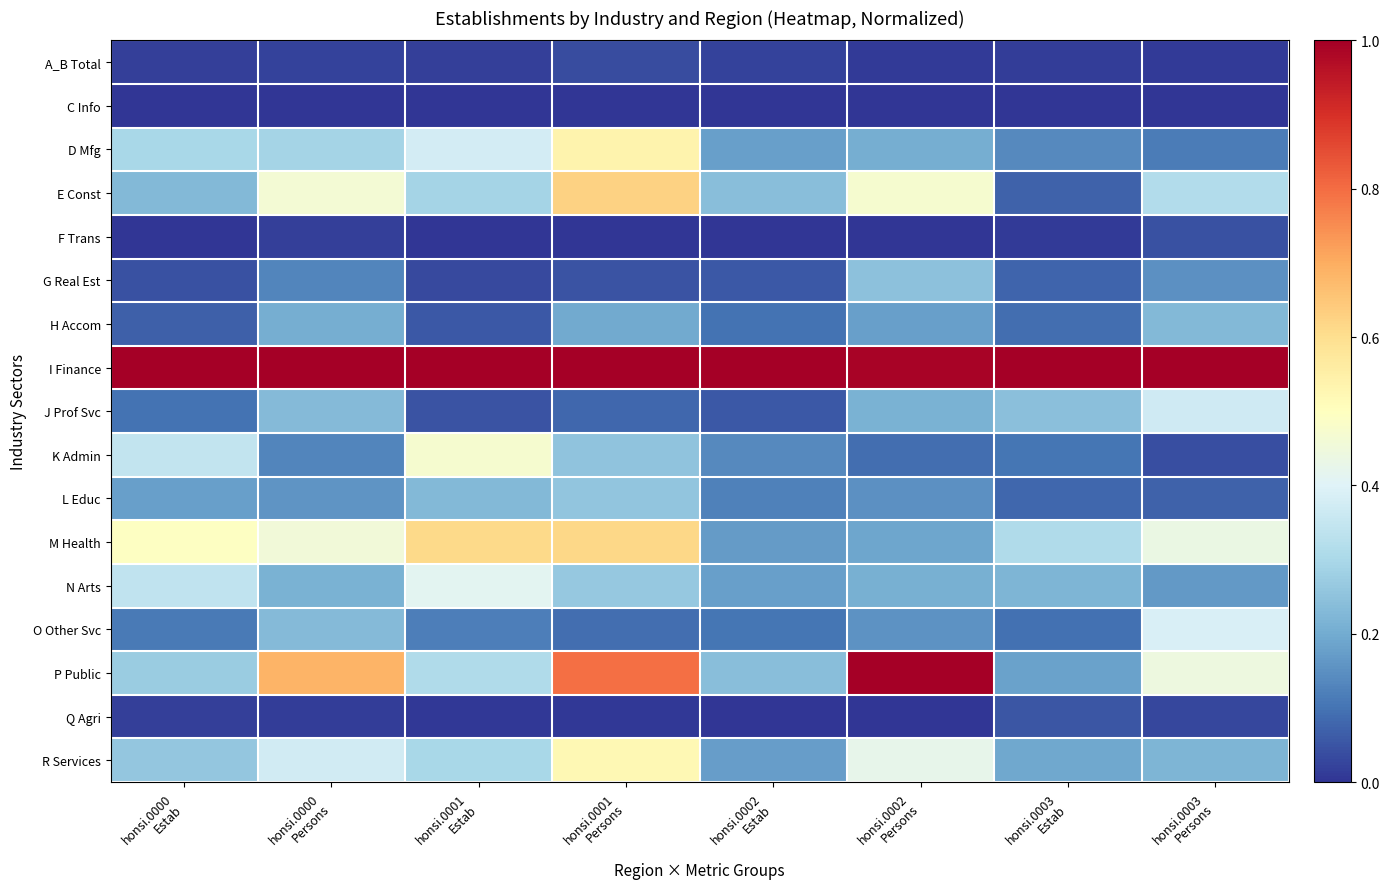

At which category is the sum across all series the highest?

honsi.0001
Persons